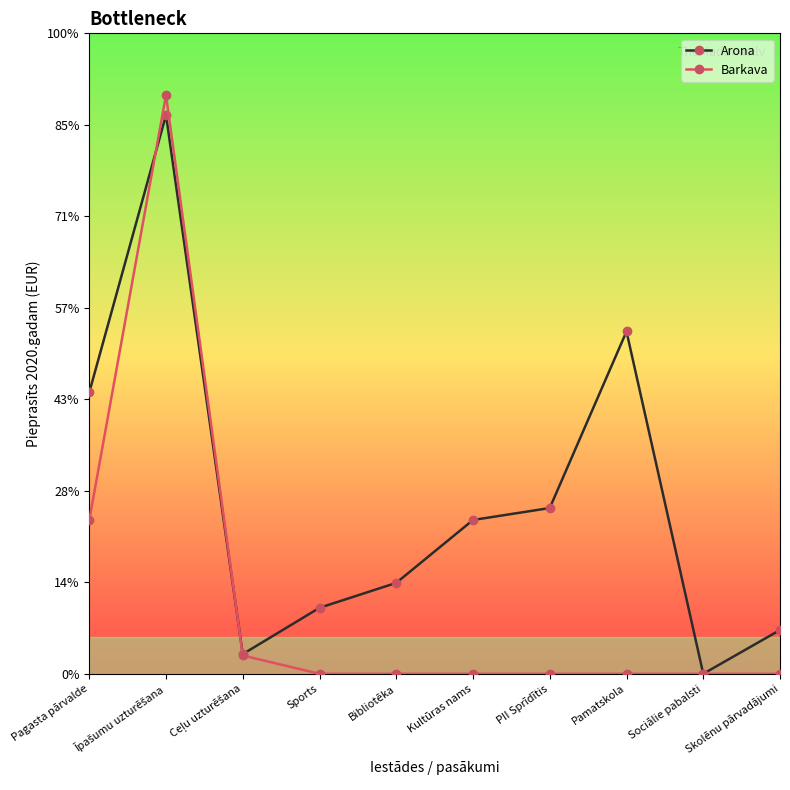

What are all the series names shown in the legend?

Arona, Barkava